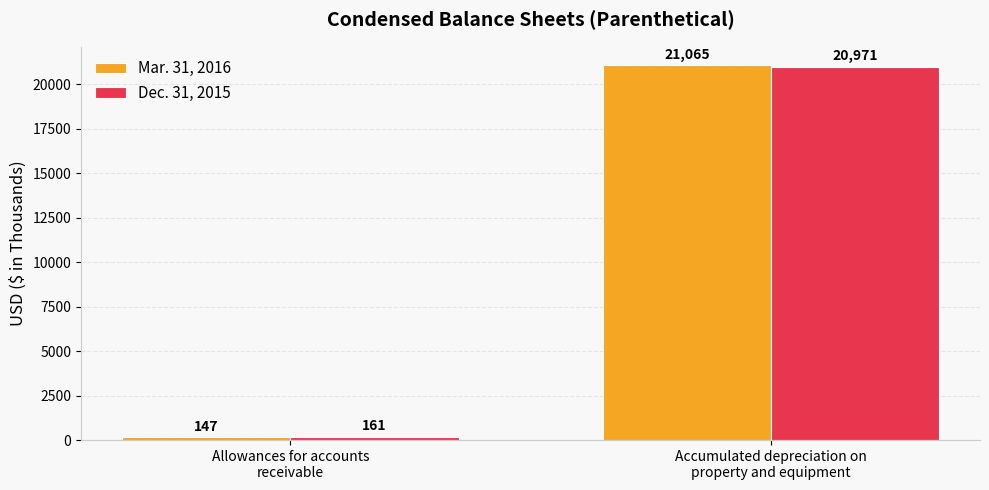

Reading right to left, what are all the values shown in this chart?

Mar. 31, 2016: 21065	147
Dec. 31, 2015: 20971	161